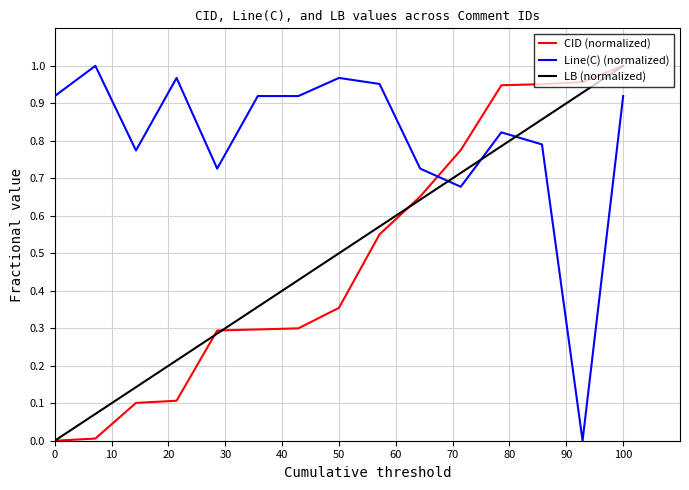

True or false: Line(C) (normalized) and CID (normalized) cross at least once.

True